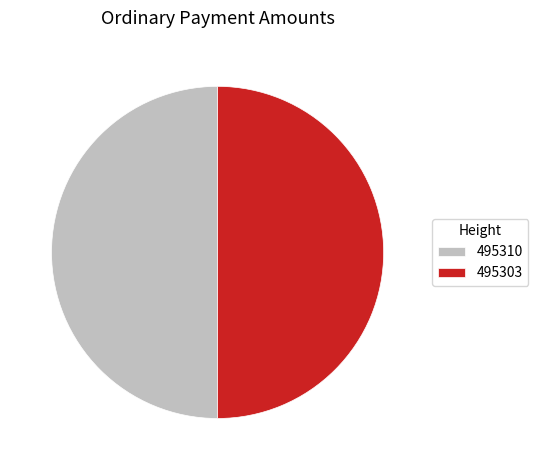

Combined, do 495303 and 495310 account for over 50%?

Yes